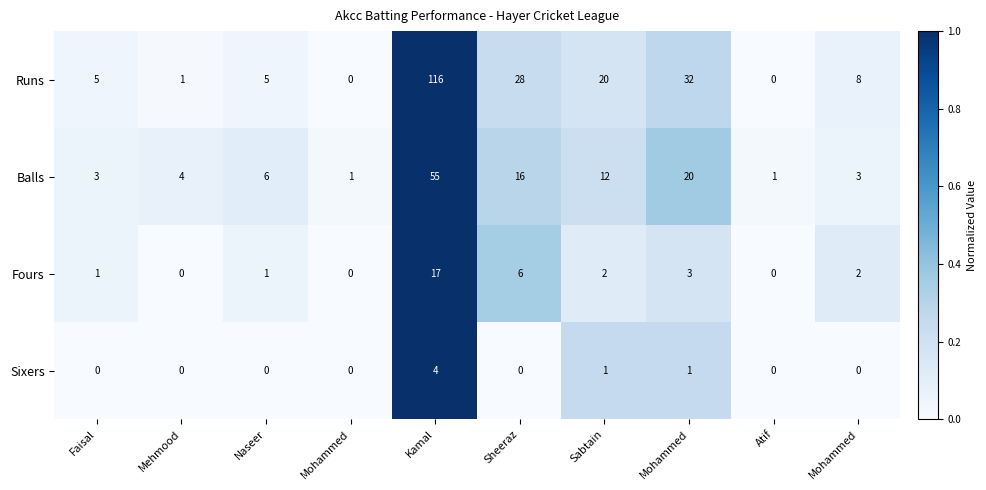

How many distinct data groups are displayed?

4